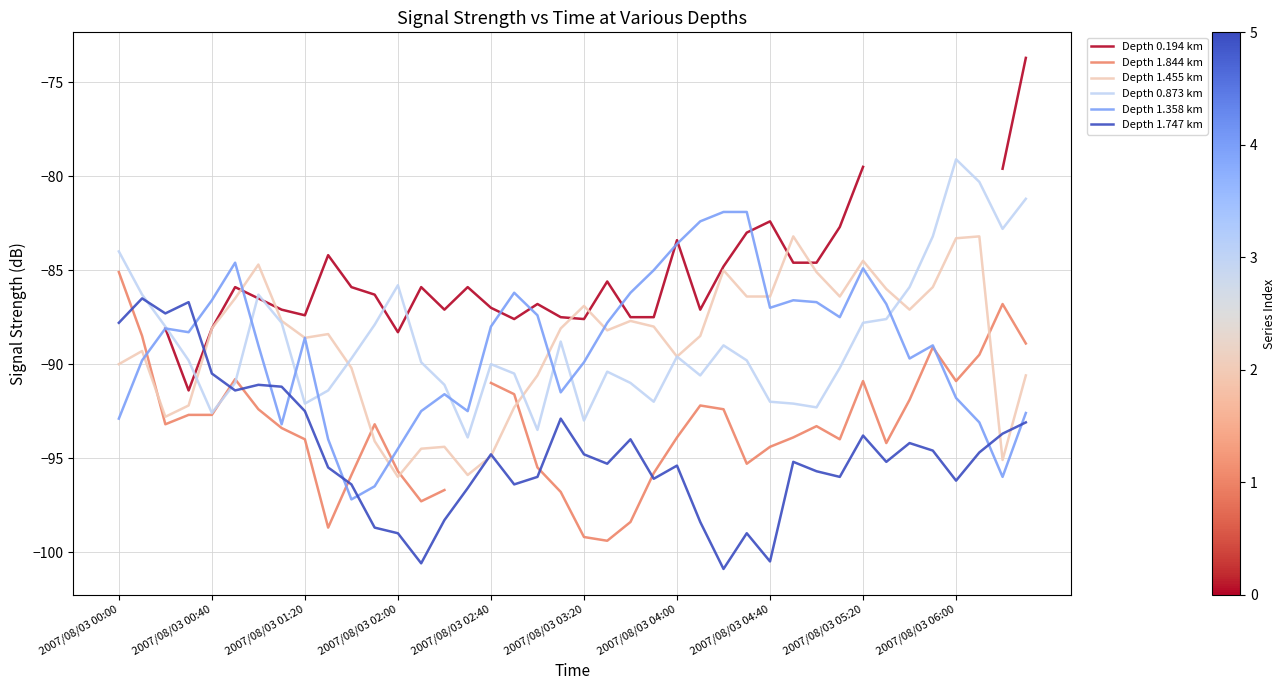

What is the smallest value displayed?

-100.9